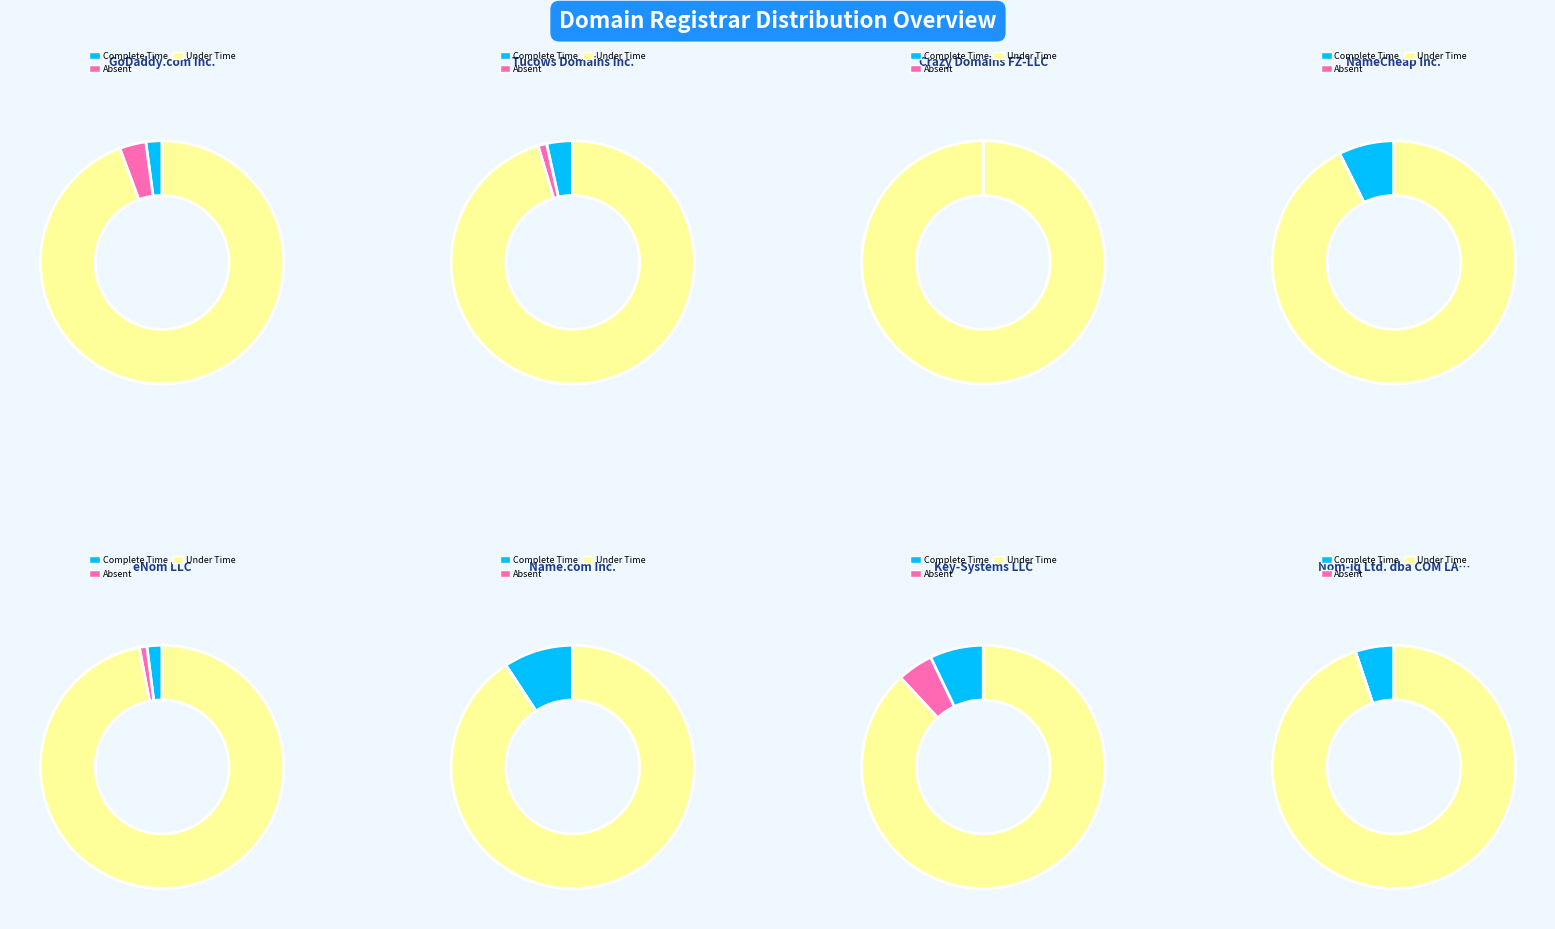

Does 8 represent more than half of the total?

No